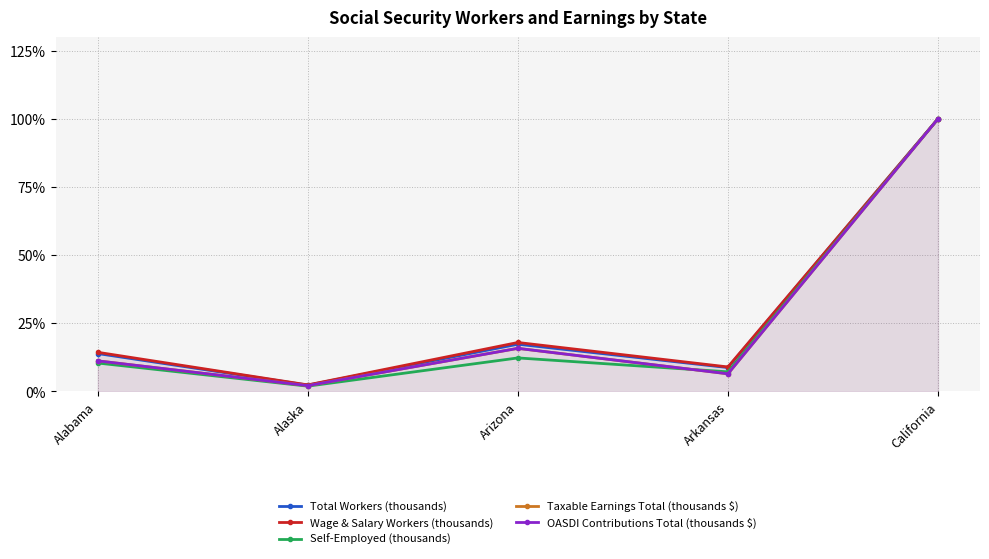

What is the difference between the maximum and minimum values in the OASDI Contributions Total (thousands $) series?

1.0